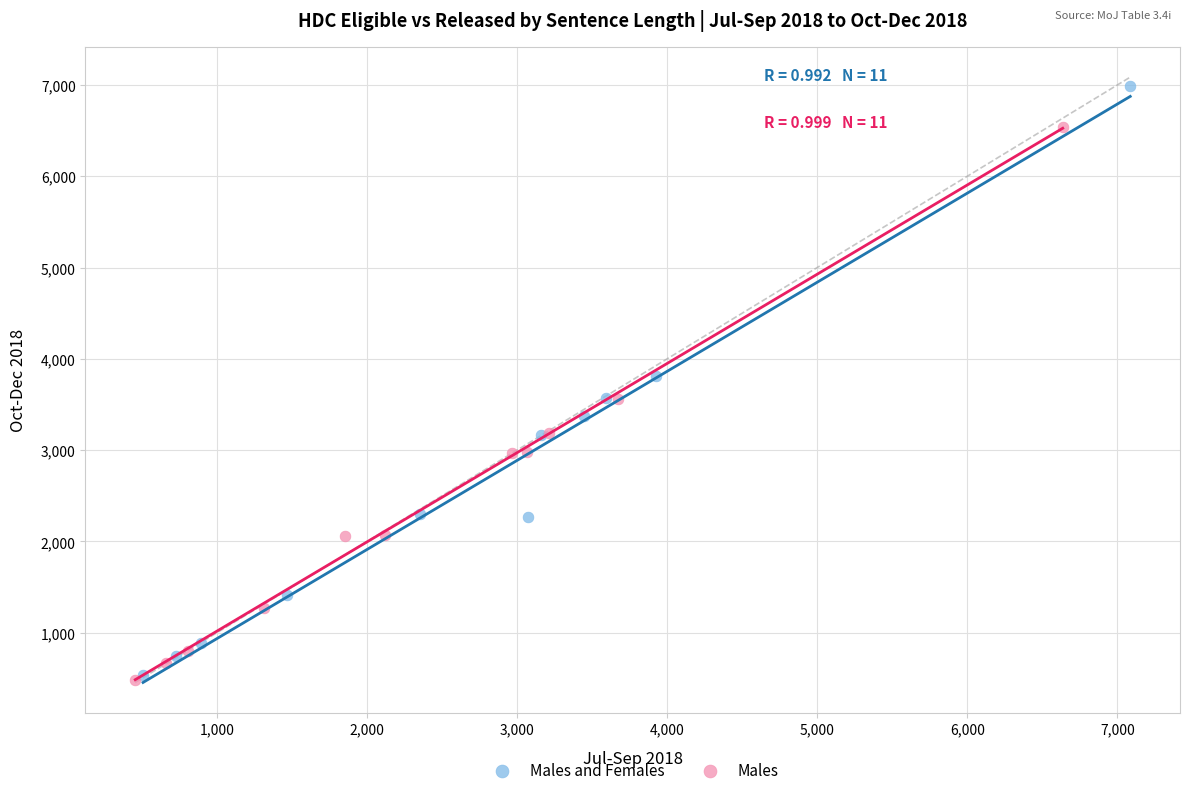

Which series has the largest Y range (max minus min)?

Males and Females